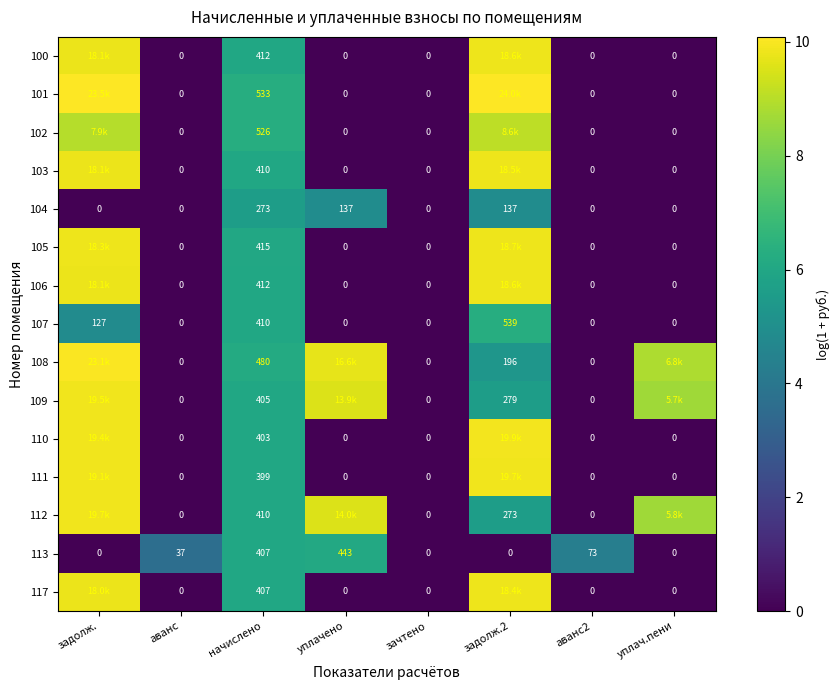

The value of 104 at аванс is 0.0. True or false?

True